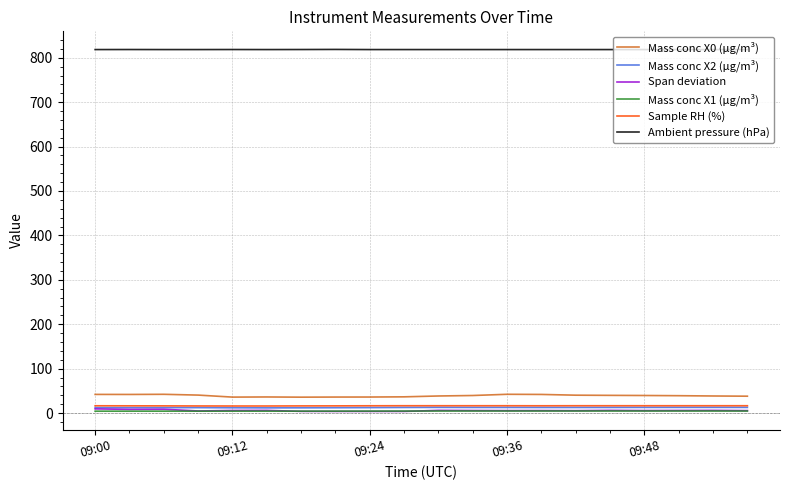

What is the maximum value shown in the chart?

818.7